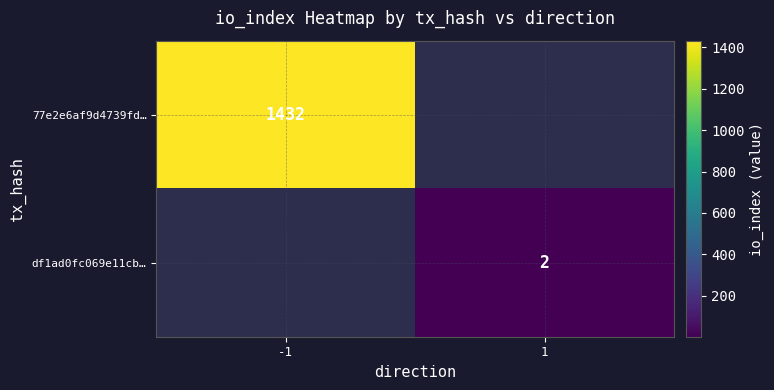

Is it true that 77e2e6af9d4739fd… equals 1432 at -1?

True